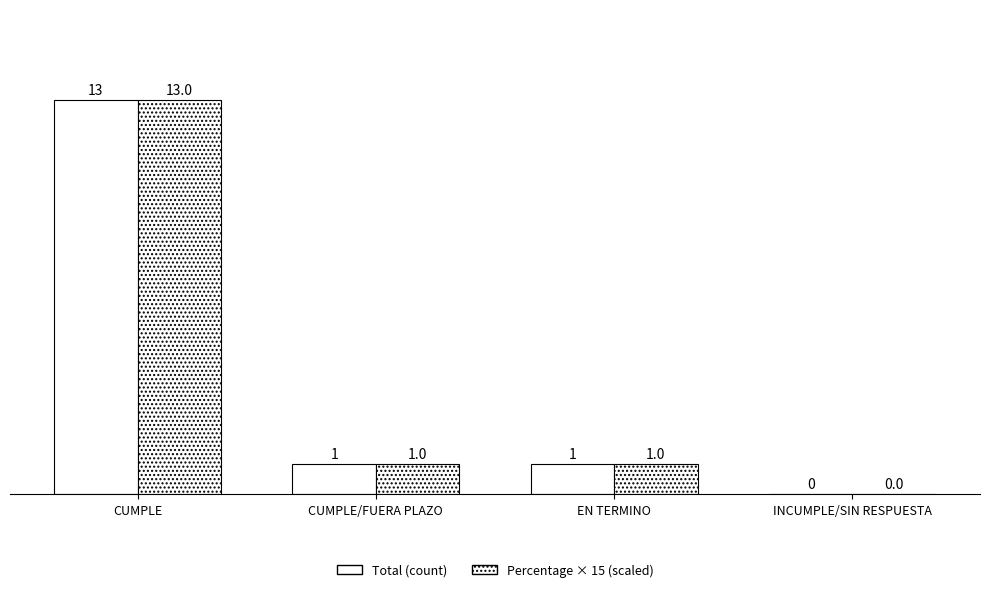

How many data points does each series have?

4